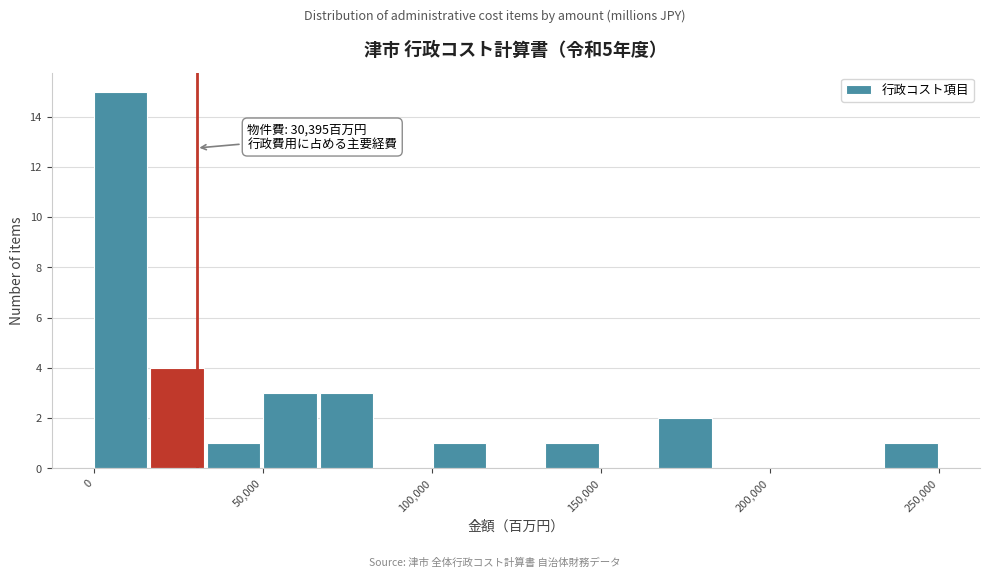

Read against the x-axis, roughly where is the centre of the tallest bar?

10000